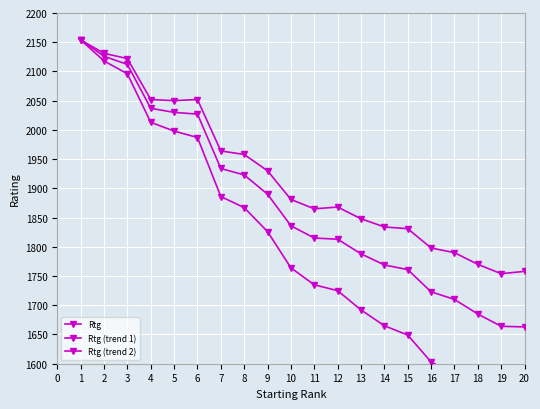

Which series has the largest total across all categories?

Rtg (trend 2)